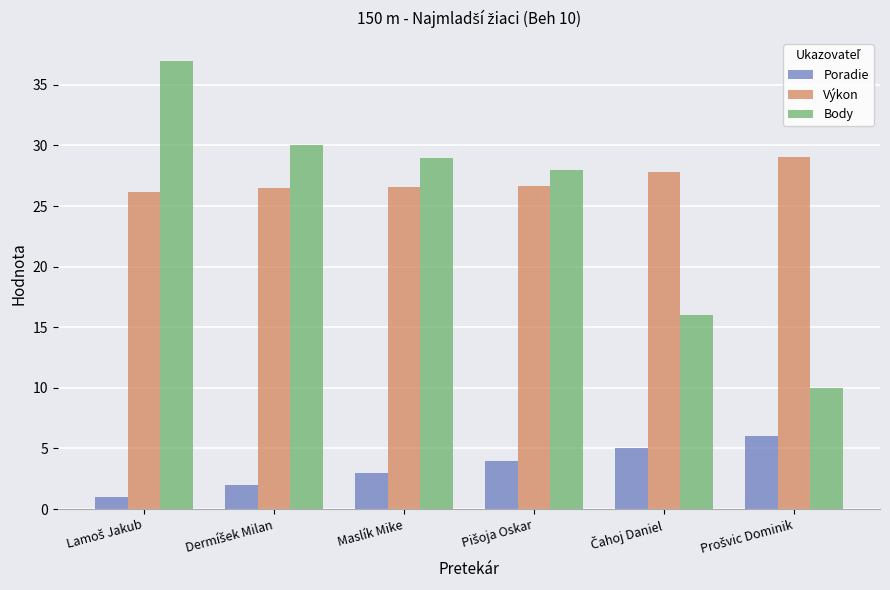

The value of Body at Maslík Mike is 29.0. True or false?

True